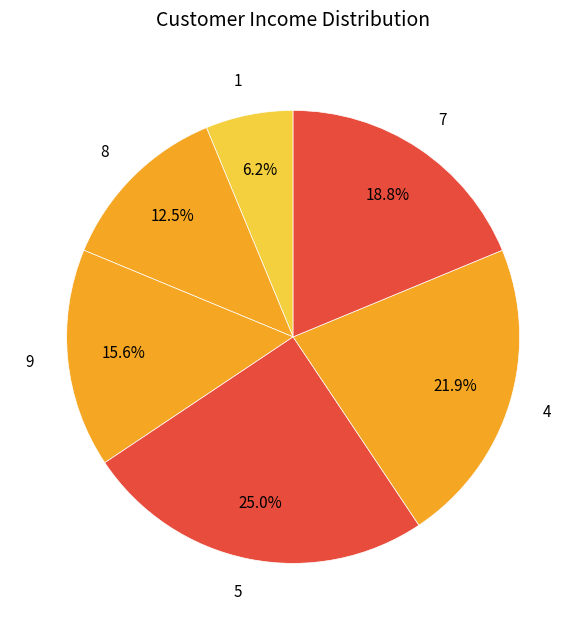

True or false: 7 accounts for 23% of the total.

False